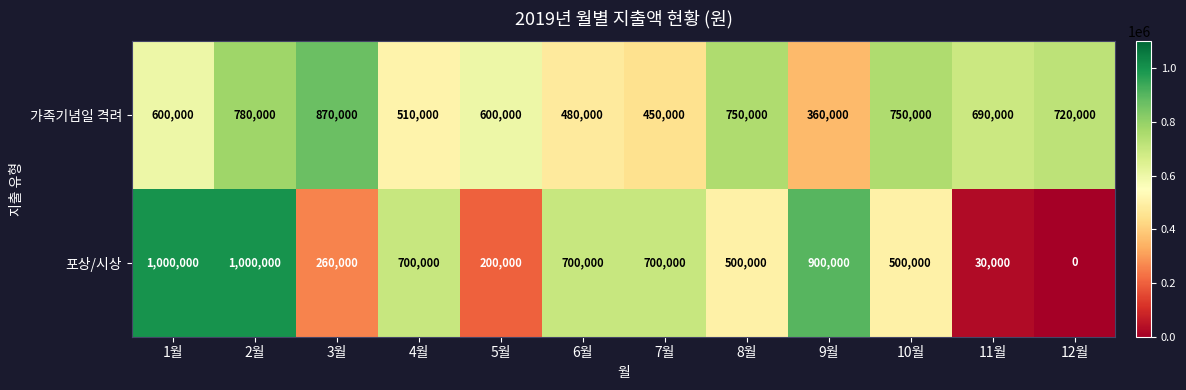

Count the number of categories in the chart.

12